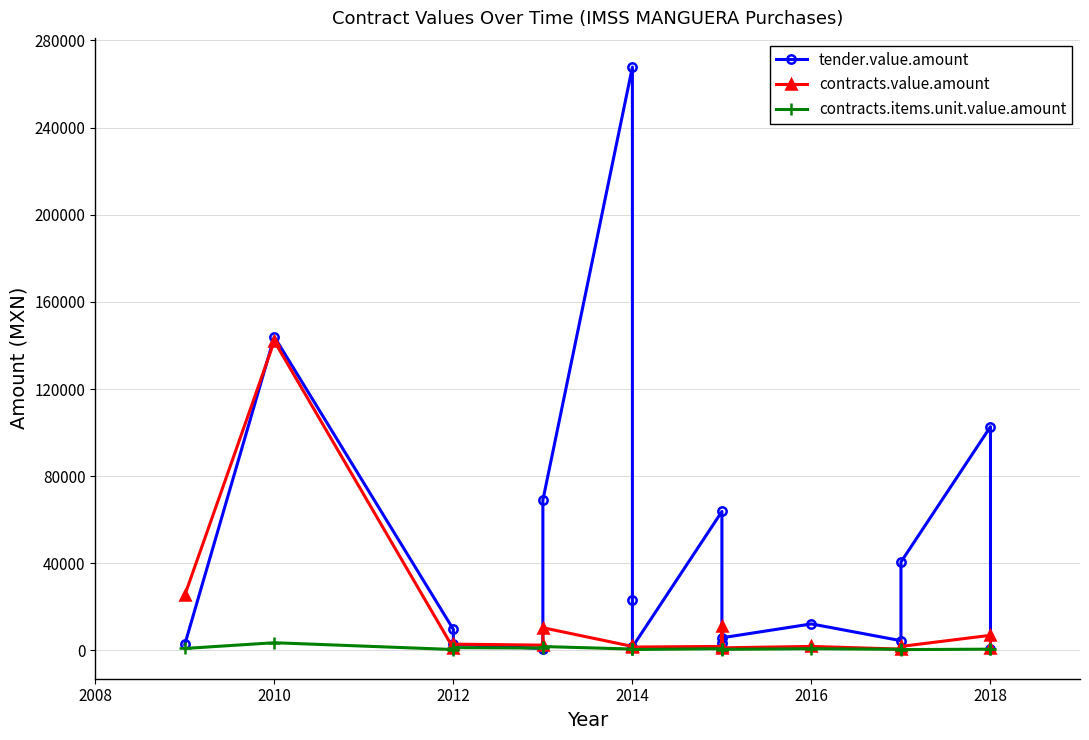

What is the smallest value displayed?

399.0